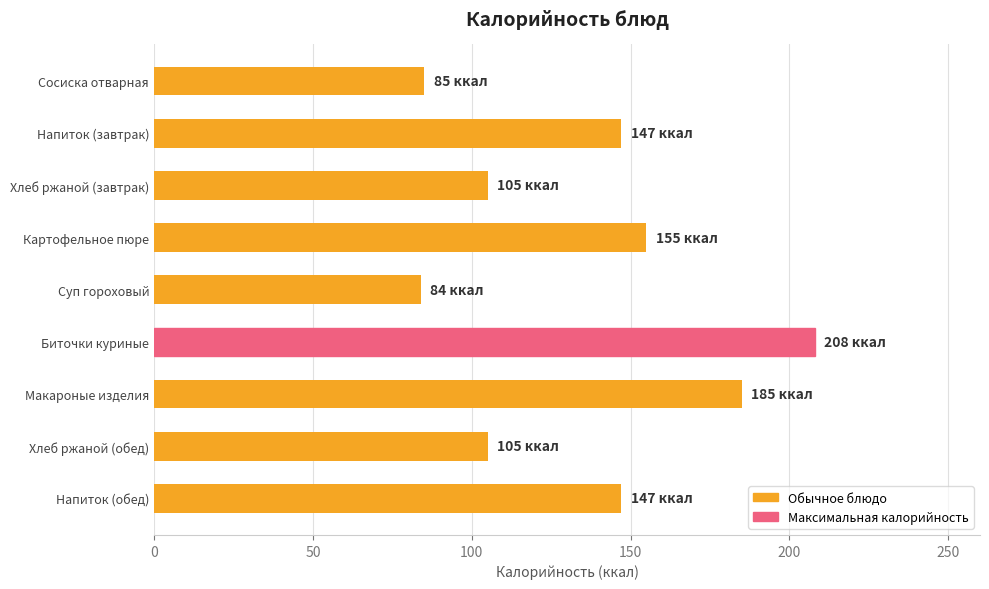

The value at Хлеб ржаной (завтрак) is 105. True or false?

True